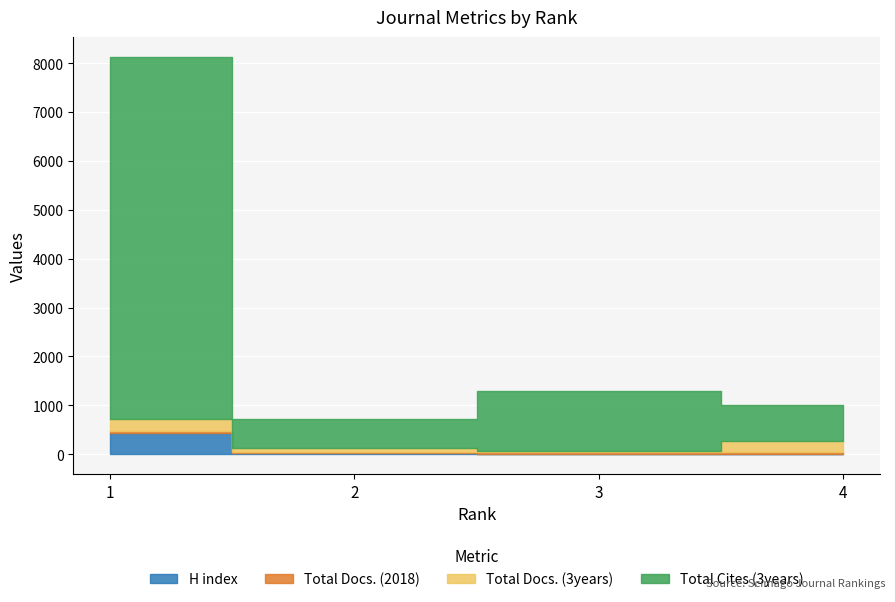

Does the chart display data point markers on the line(s)?

No